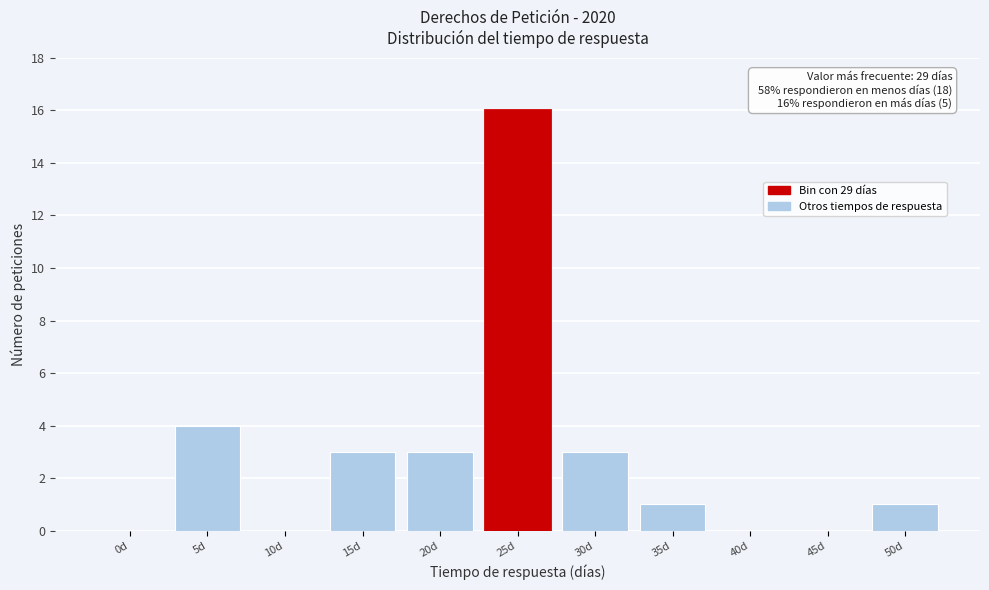

Reading left to right, list all the values displayed in this chart.

0d=0	5d=4	10d=0	15d=3	20d=3	25d=16	30d=3	35d=1	40d=0	45d=0	50d=1